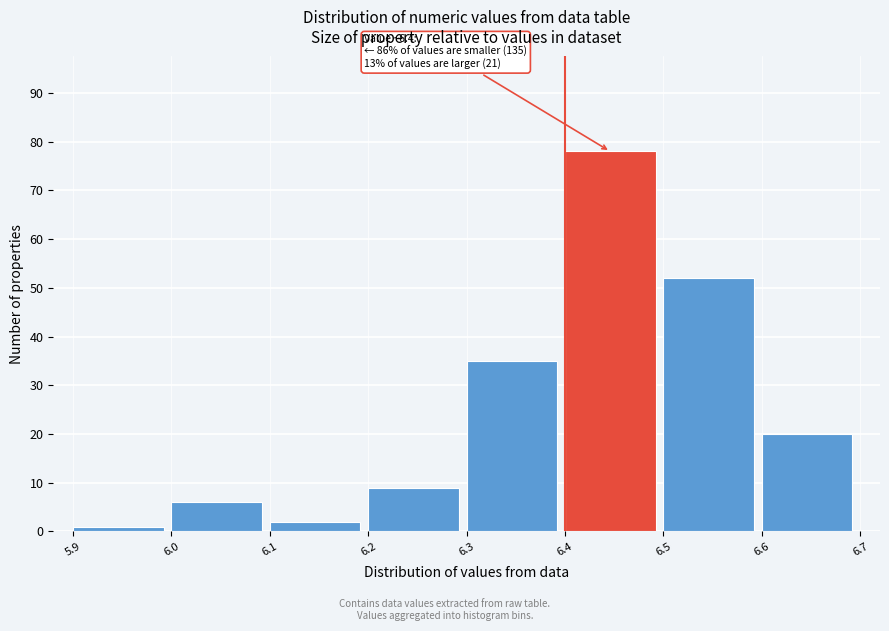

Over which range of the x-axis is the bar tallest?

6.4 to 6.5